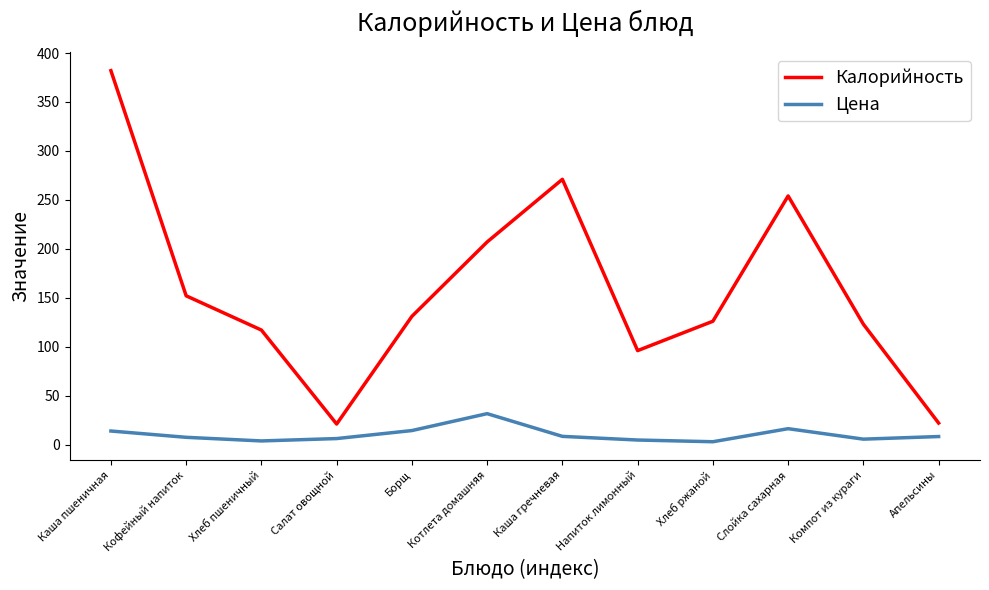

What are all the series names shown in the legend?

Калорийность, Цена